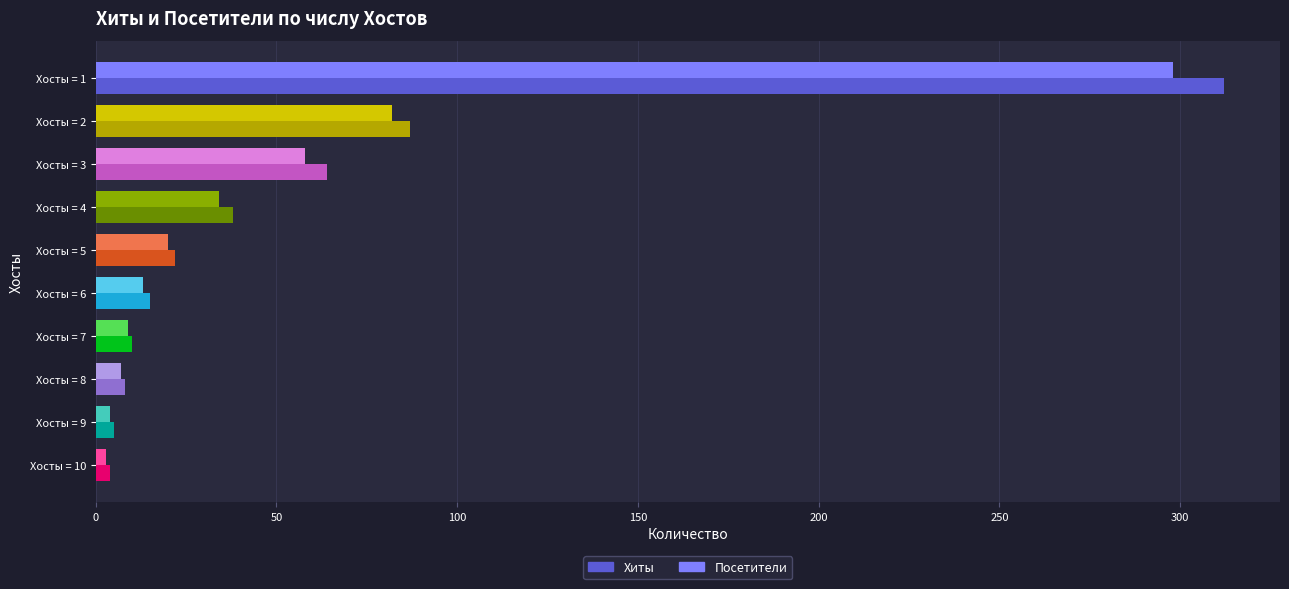

What is the sum of all Хиты values?

565